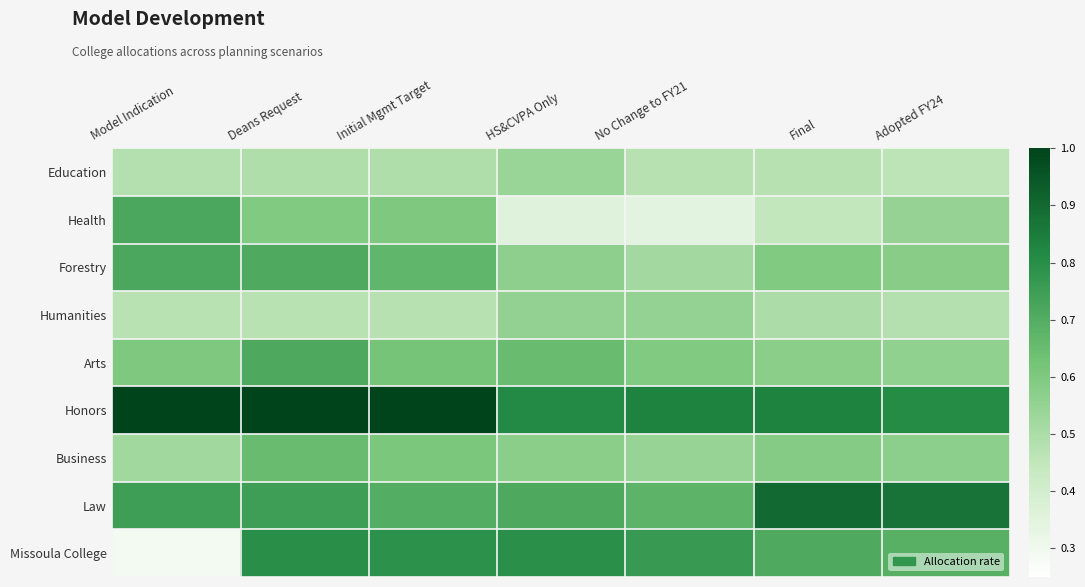

What is the spread (max minus min) of values at Model Indication?

0.7